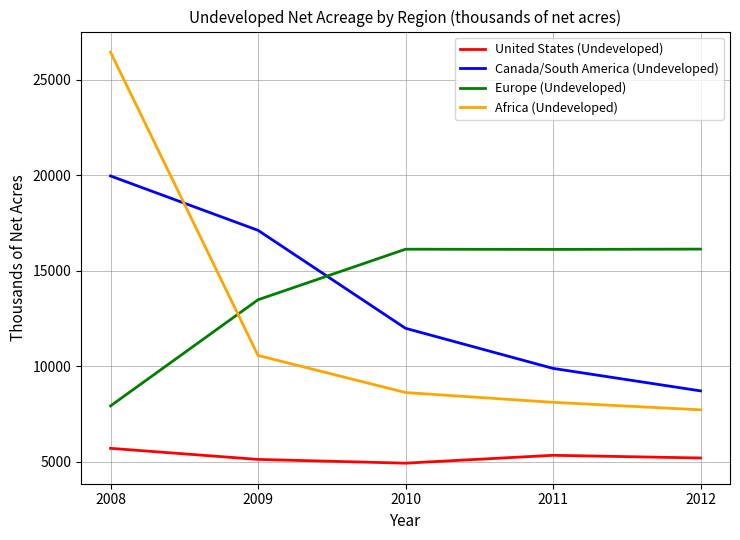

At which category does United States (Undeveloped) reach its first local valley?

2010